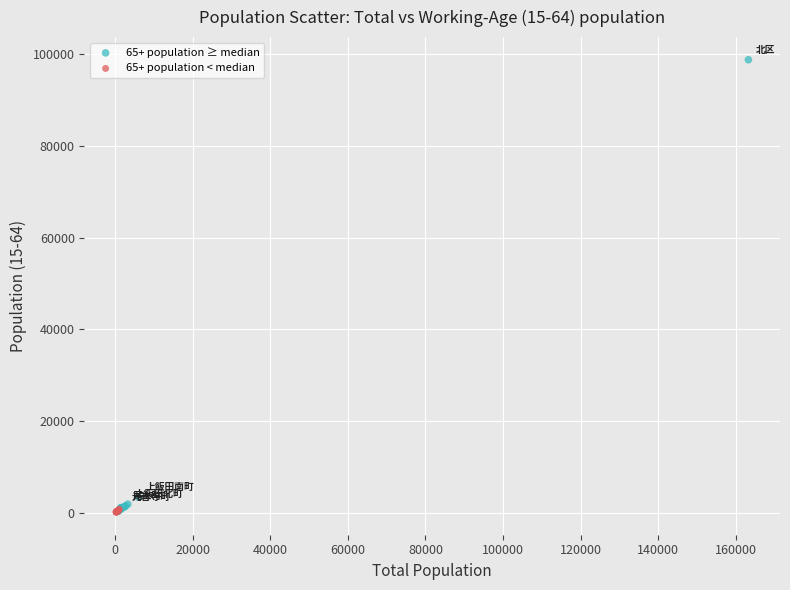

What are all the series names shown in the legend?

65+ population ≥ median, 65+ population < median